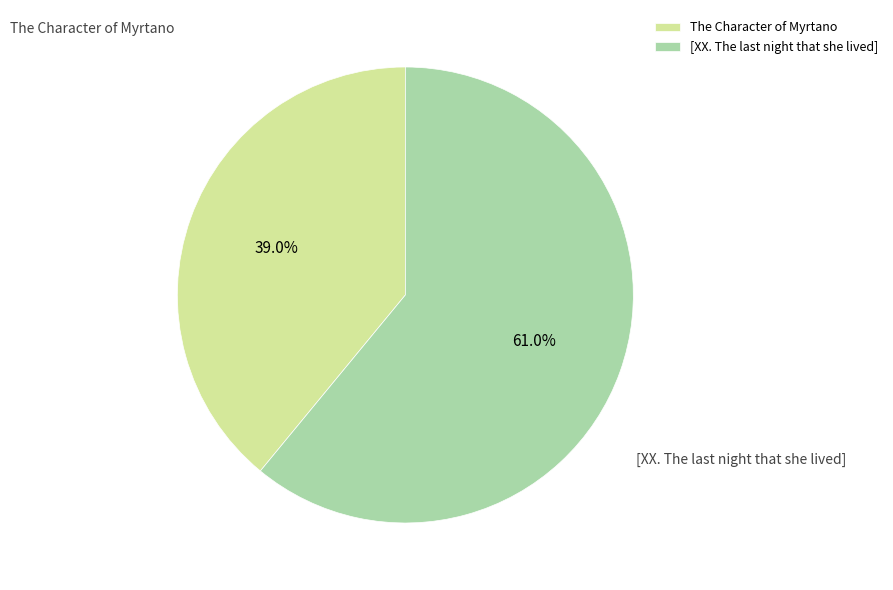

How many segments does this pie chart have?

2